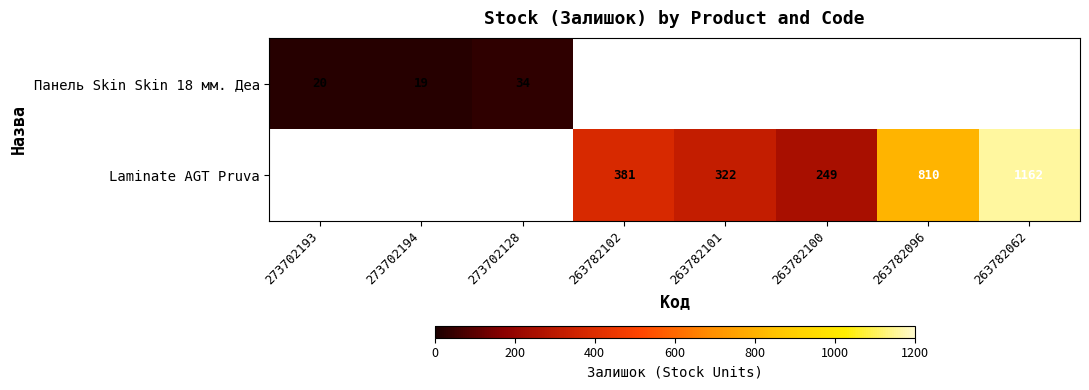

True or false: Laminate AGT Pruva has a value of 373 at 263782100.

False